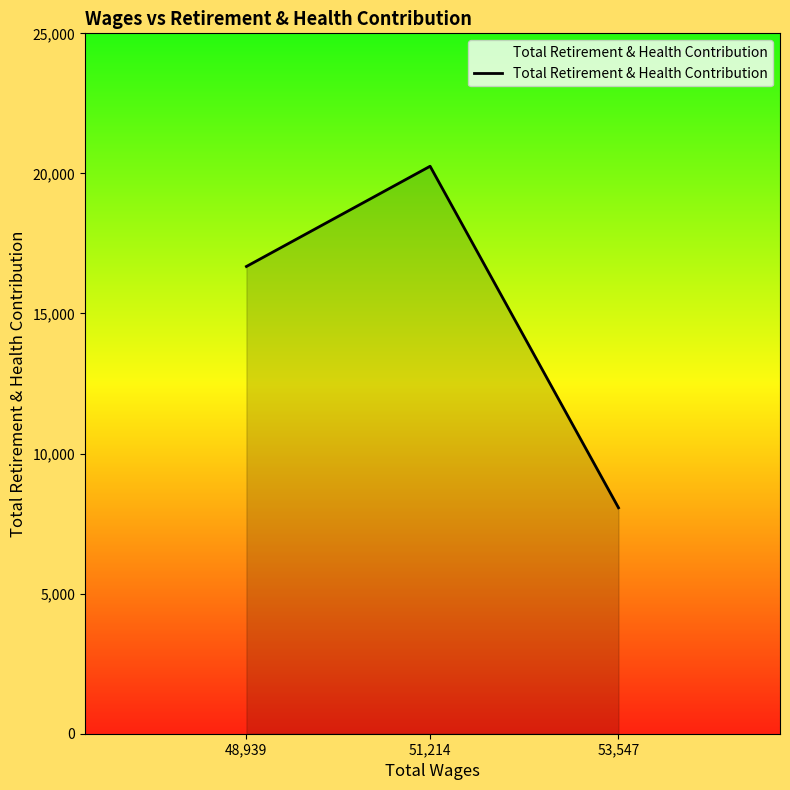

Count the values in the range 8065 to 20256.

3